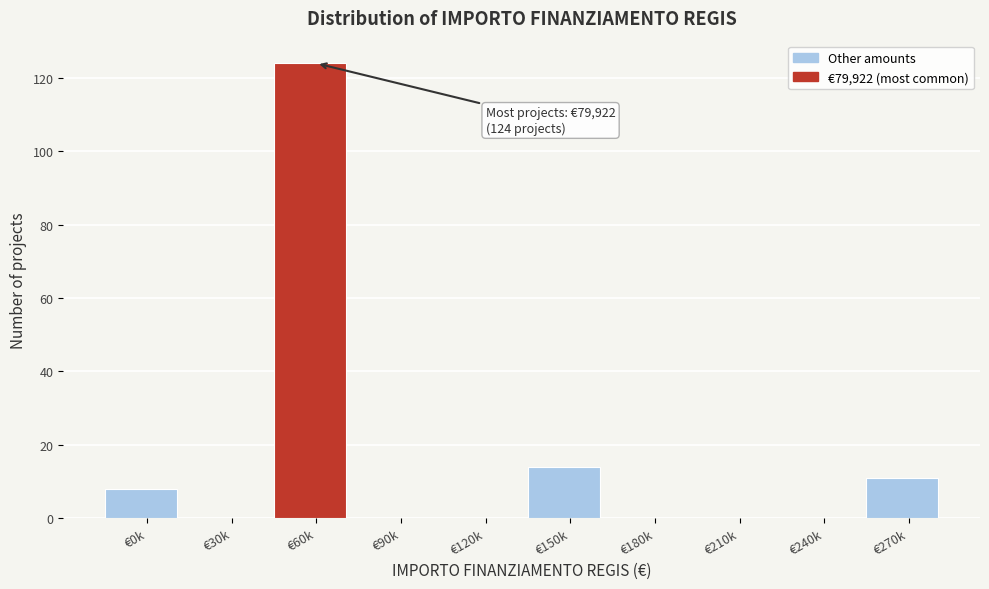

Reading left to right, transcribe all the data shown in this chart.

€0k=8	€30k=0	€60k=124	€90k=0	€120k=0	€150k=14	€180k=0	€210k=0	€240k=0	€270k=11